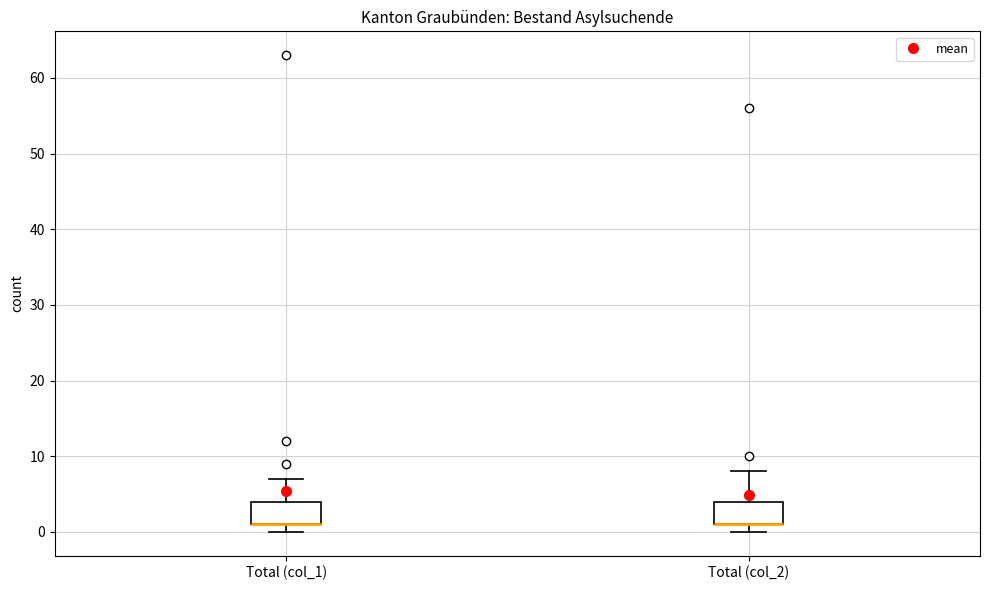

Where does the upper whisker of the box for Total (col_1) end on the y-axis? The values are not printed on the chart, so give them approximately, as read against the axis.

7